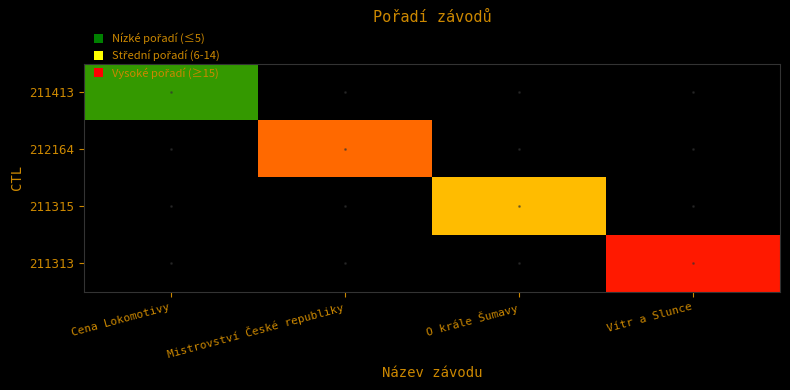

What is the difference between the highest and lowest values at Mistrovství České republiky?

16